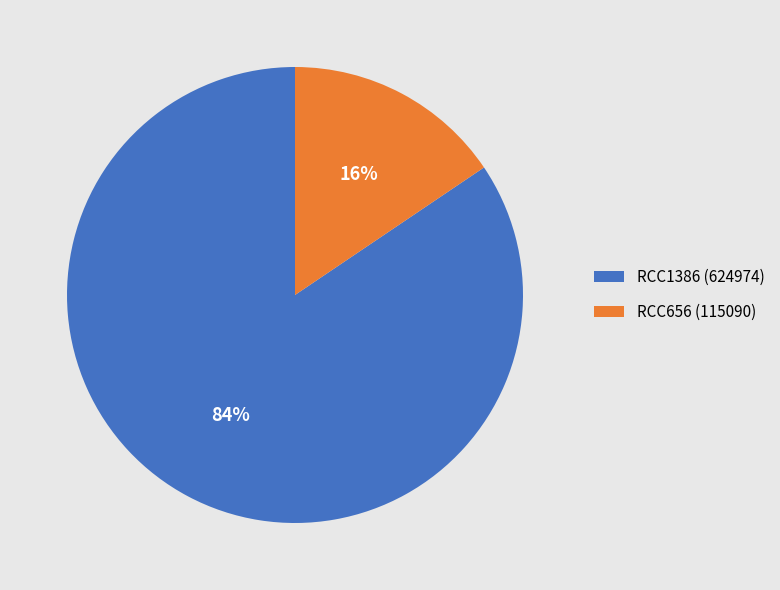

Which category has the biggest portion of the pie?

RCC1386